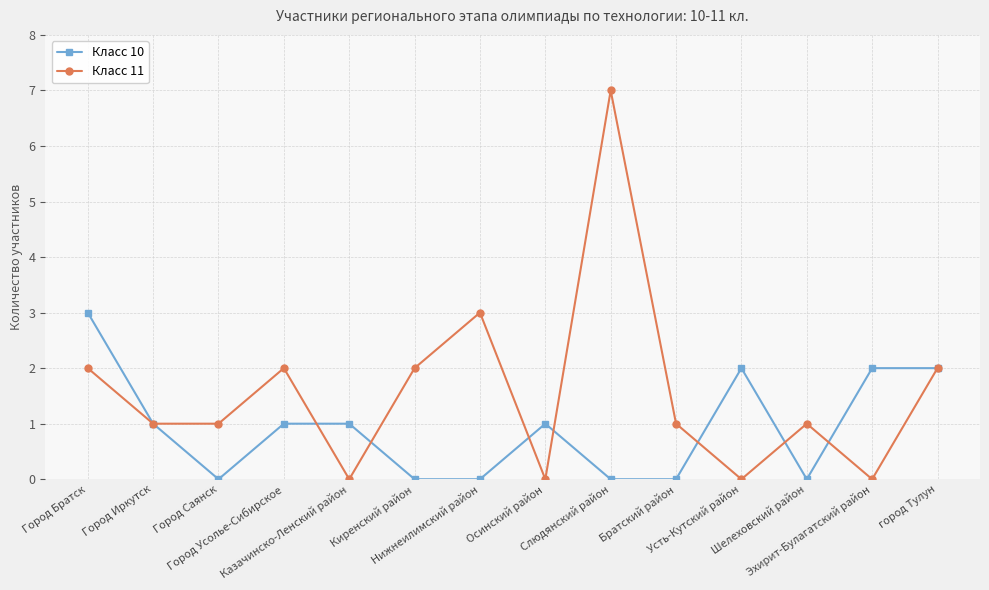

List the series in order of their overall mean, highest first.

Класс 11, Класс 10